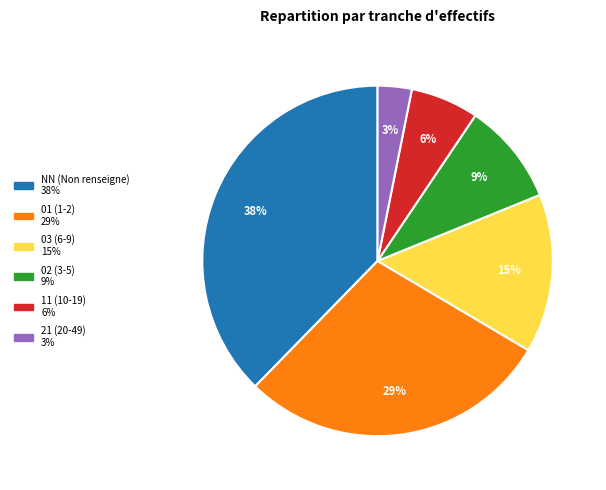

Rank the categories by value from highest to lowest.

NN, 01, 03, 02, 11, 21